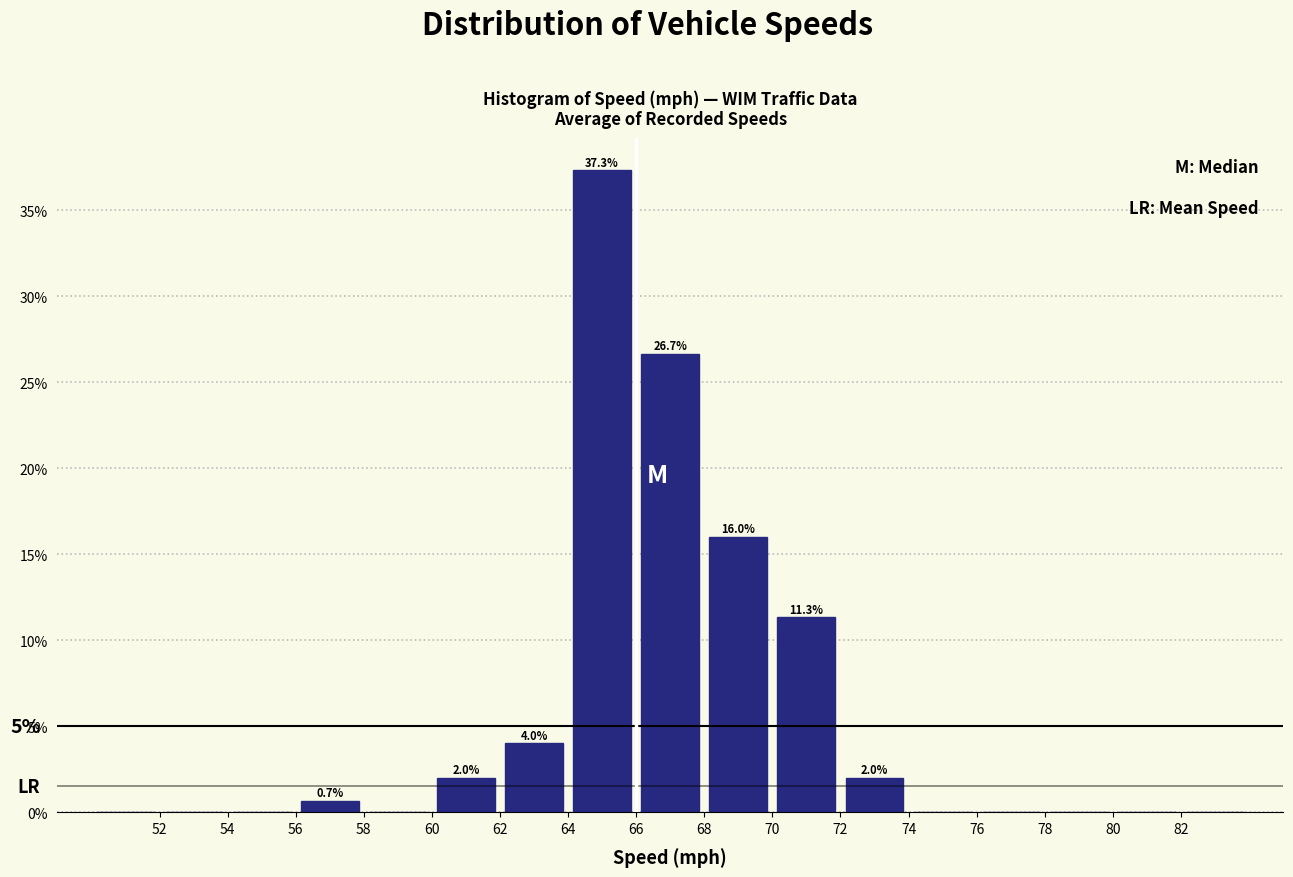

Which range on the x-axis has the tallest bar?

64 to 66